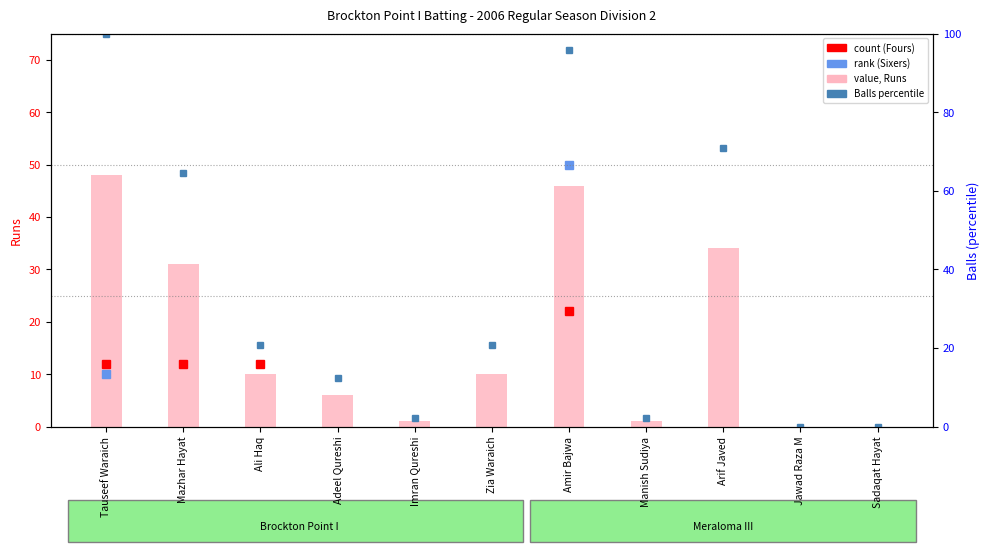

At which label does Balls % reach its peak?

Tauseef Waraich